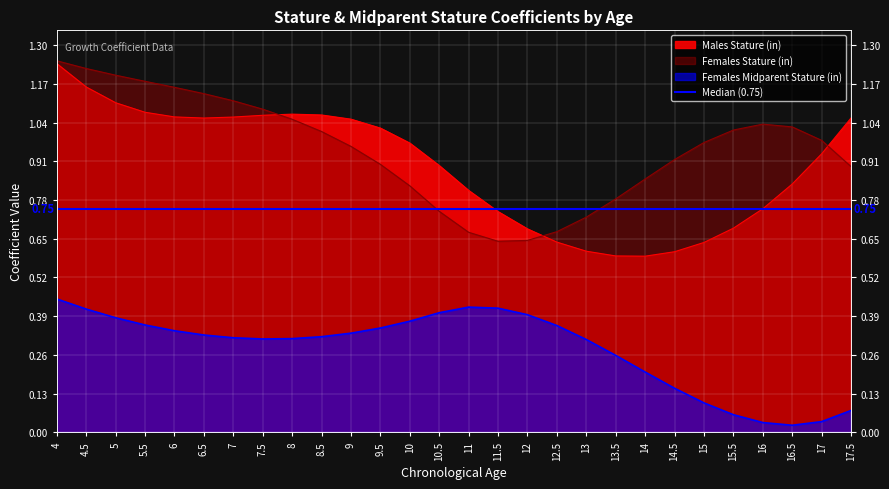

Between 14.5 and 12, which is larger?

12